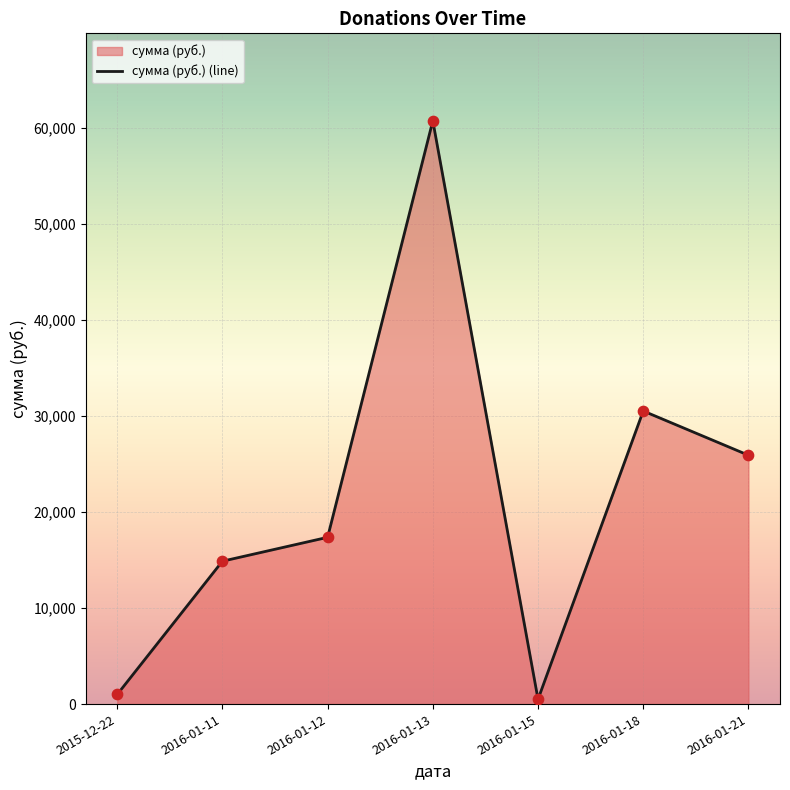

Approximately how many times larger is the value at 2016-01-12 compared to 2016-01-18?

0.6